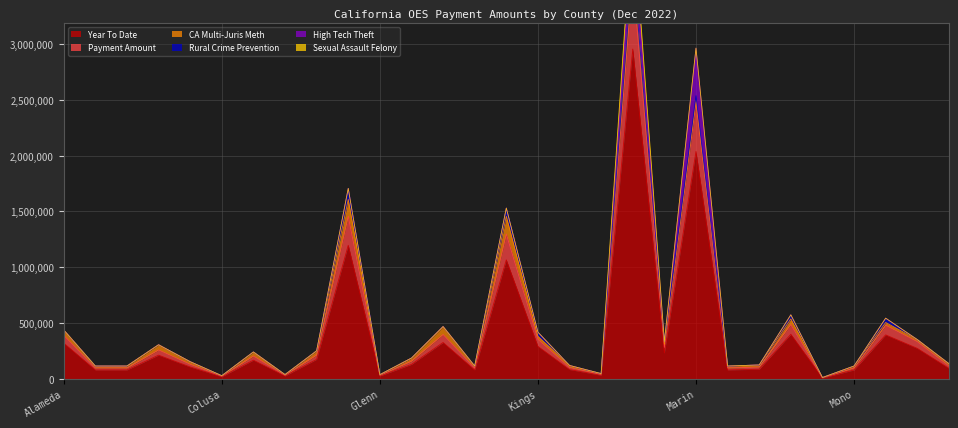

What is the sum of the High Tech Theft values at Marin and Kern?

425501.7